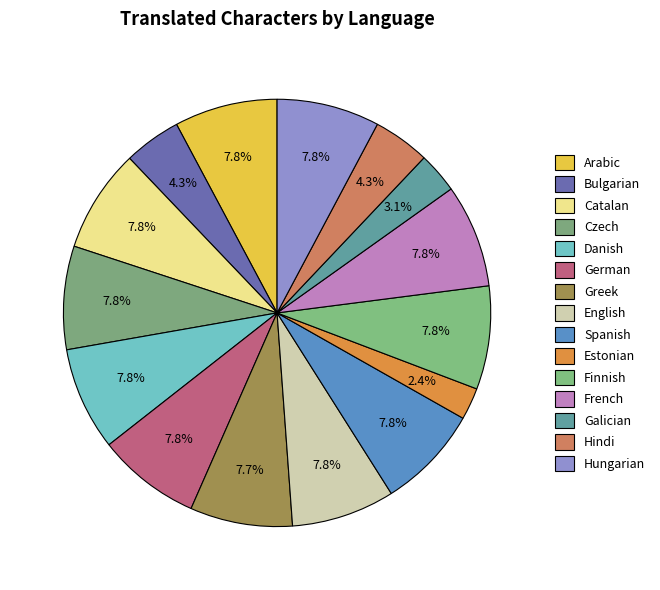

To the nearest percent, what is the combined percentage of French and English?

16%